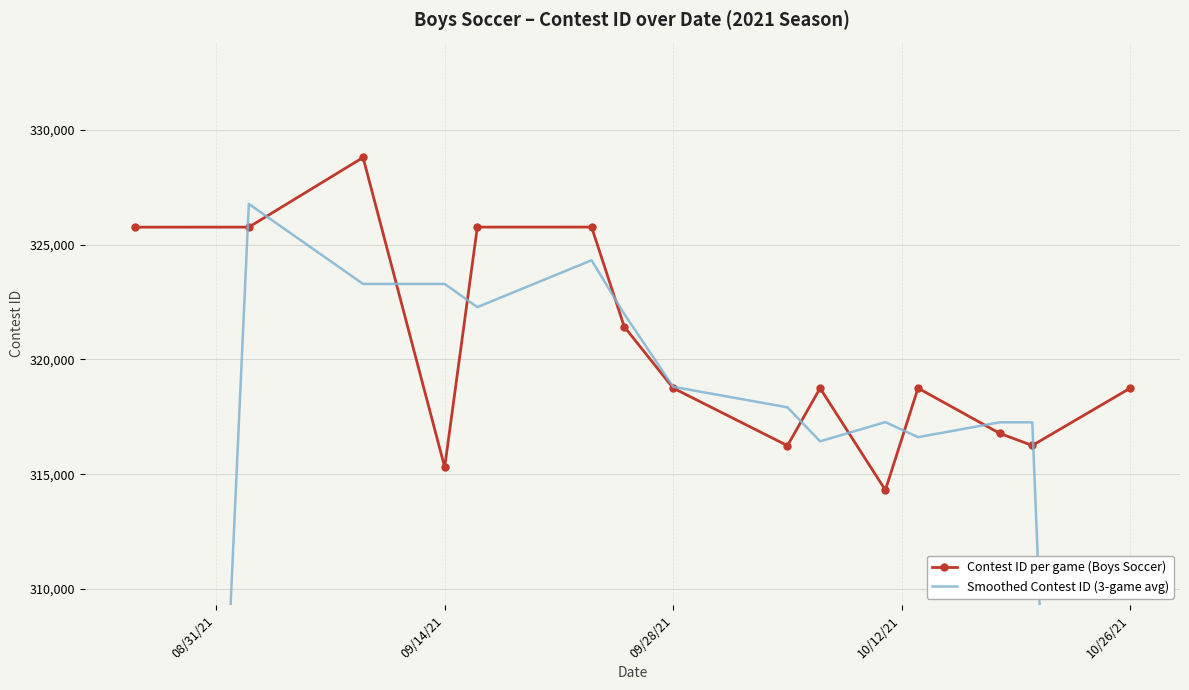

True or false: Contest ID per game (Boys Soccer) has more than 0 points higher than both neighbors.

True